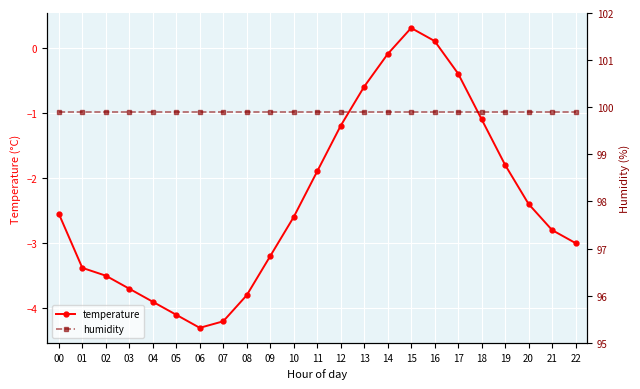

Reading left to right, what are all the values shown in this chart?

temperature: -2.5	-3.4	-3.5	-3.7	-3.9	-4.1	-4.3	-4.2	-3.8	-3.2	-2.6	-1.9	-1.2	-0.6	-0.1	0.3	0.1	-0.4	-1.1	-1.8	-2.4	-2.8	-3.0
humidity: 99.9	99.9	99.9	99.9	99.9	99.9	99.9	99.9	99.9	99.9	99.9	99.9	99.9	99.9	99.9	99.9	99.9	99.9	99.9	99.9	99.9	99.9	99.9